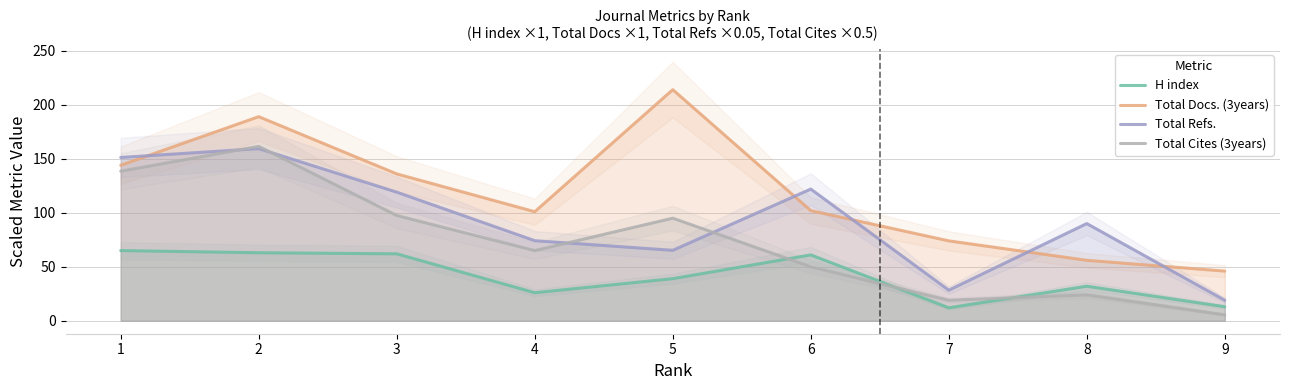

What is the difference between the second highest and second lowest values in the H index series?

50.0